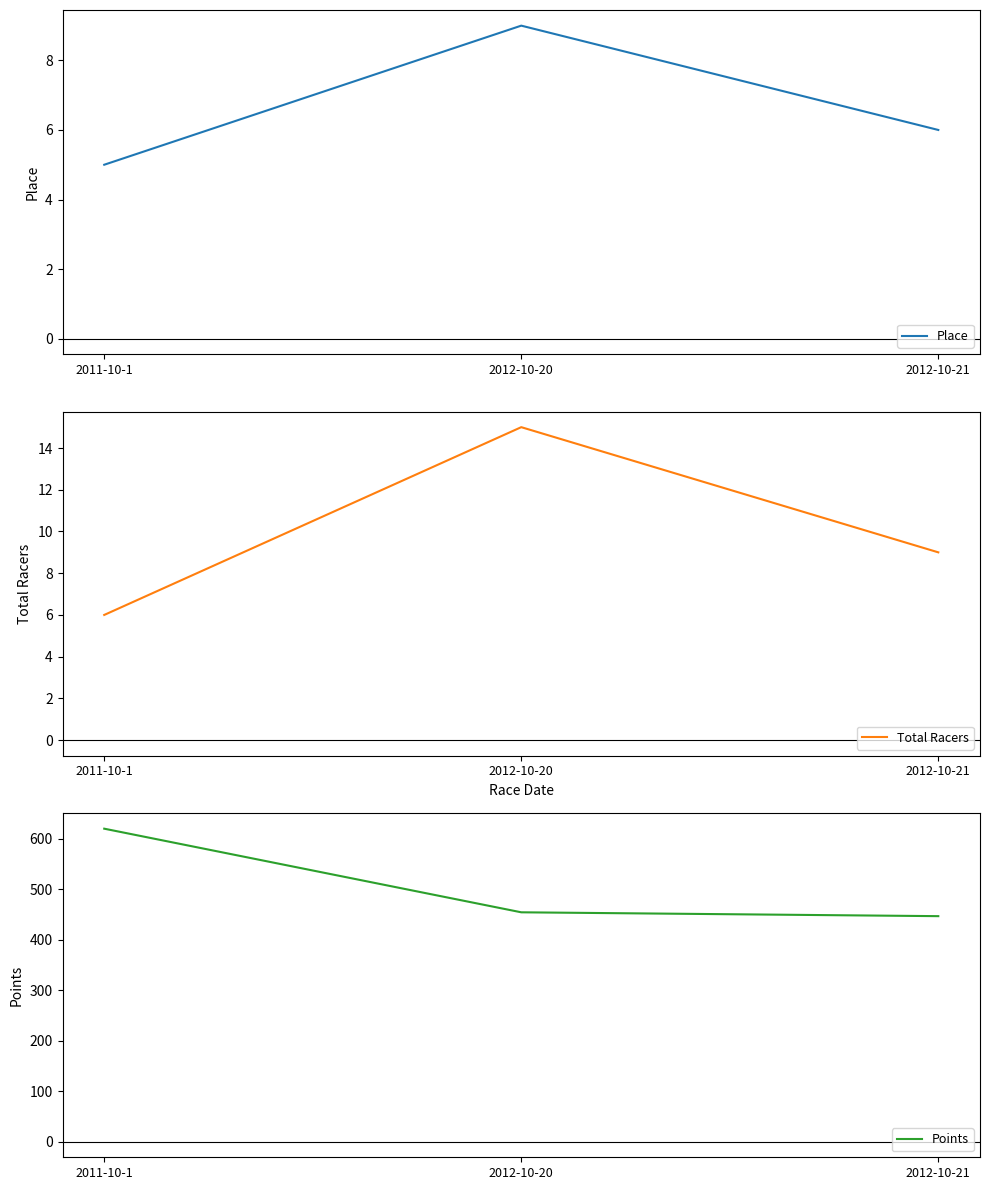

What is the spread (max minus min) of values at 2011-10-1?

615.0